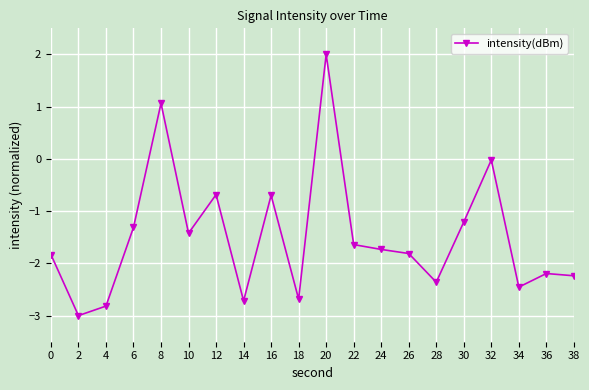

Is it true that the value at 2 is -3.0?

True